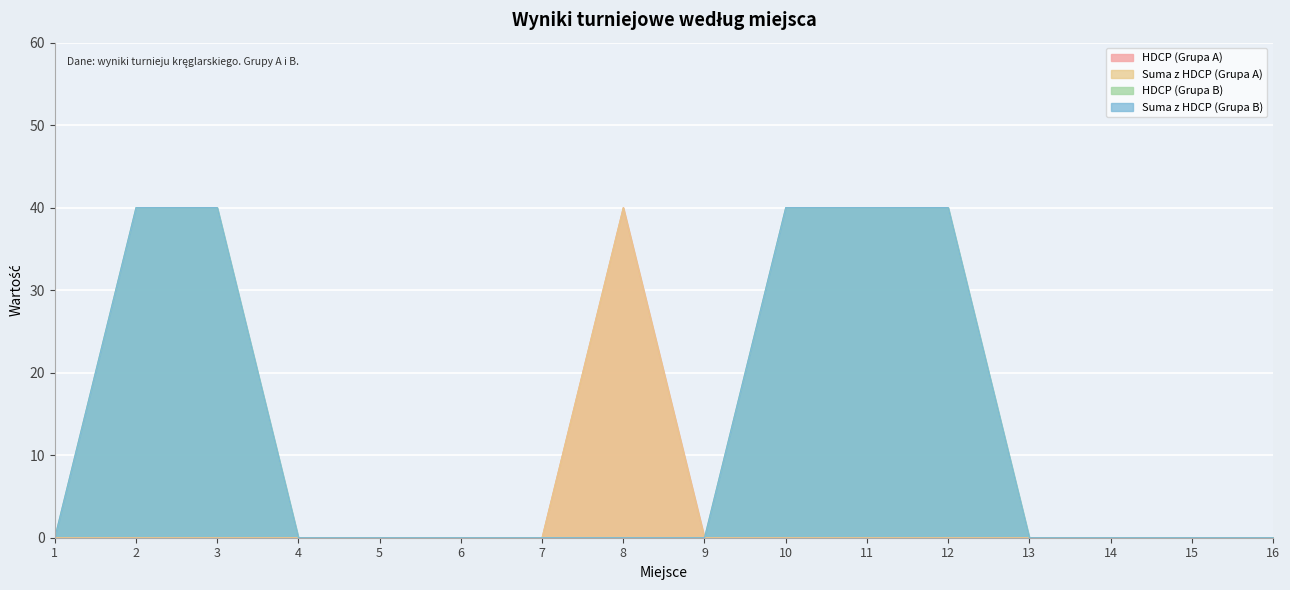

At which category is the sum across all series the highest?

2